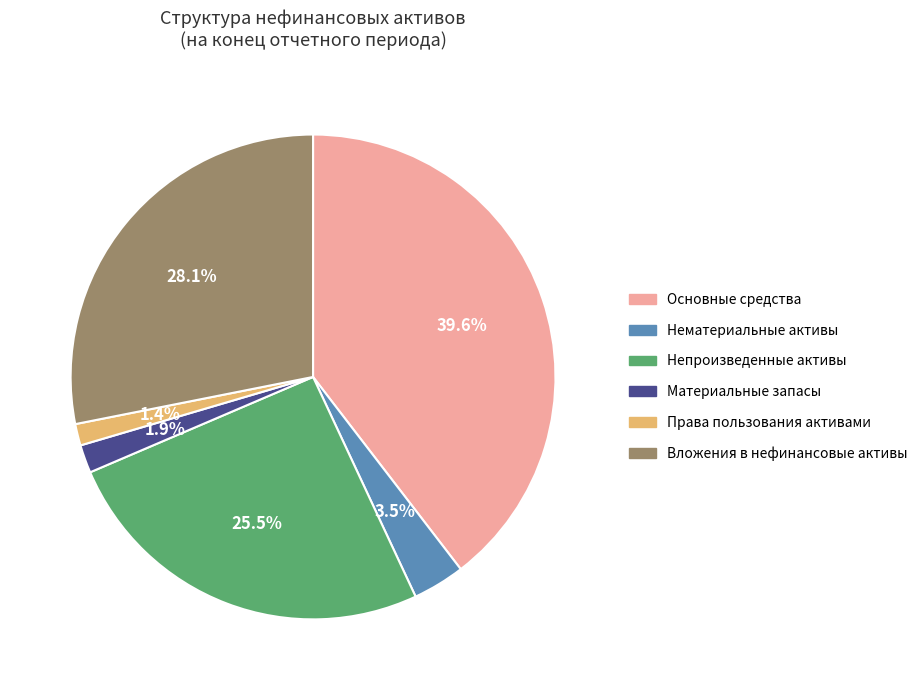

To the nearest percent, what portion does Права пользования активами represent?

1%